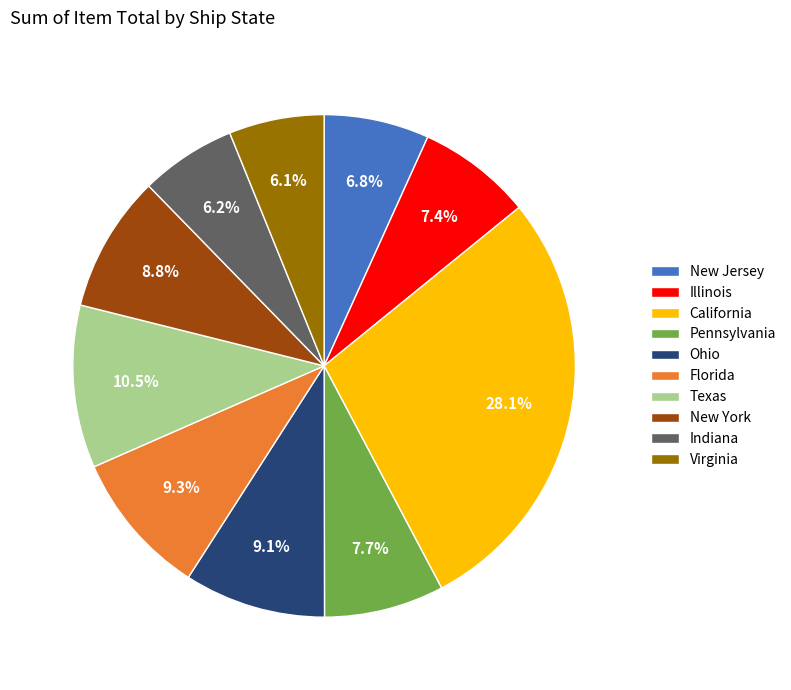

To the nearest percent, what is the average slice percentage?

10%